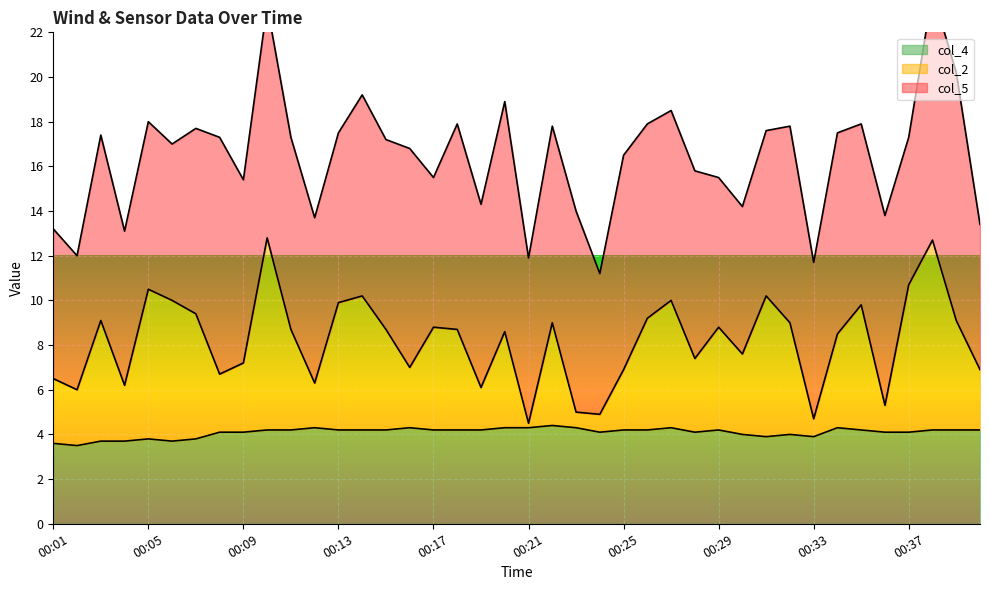

Where does the col_4 series first go above 4?

00:08